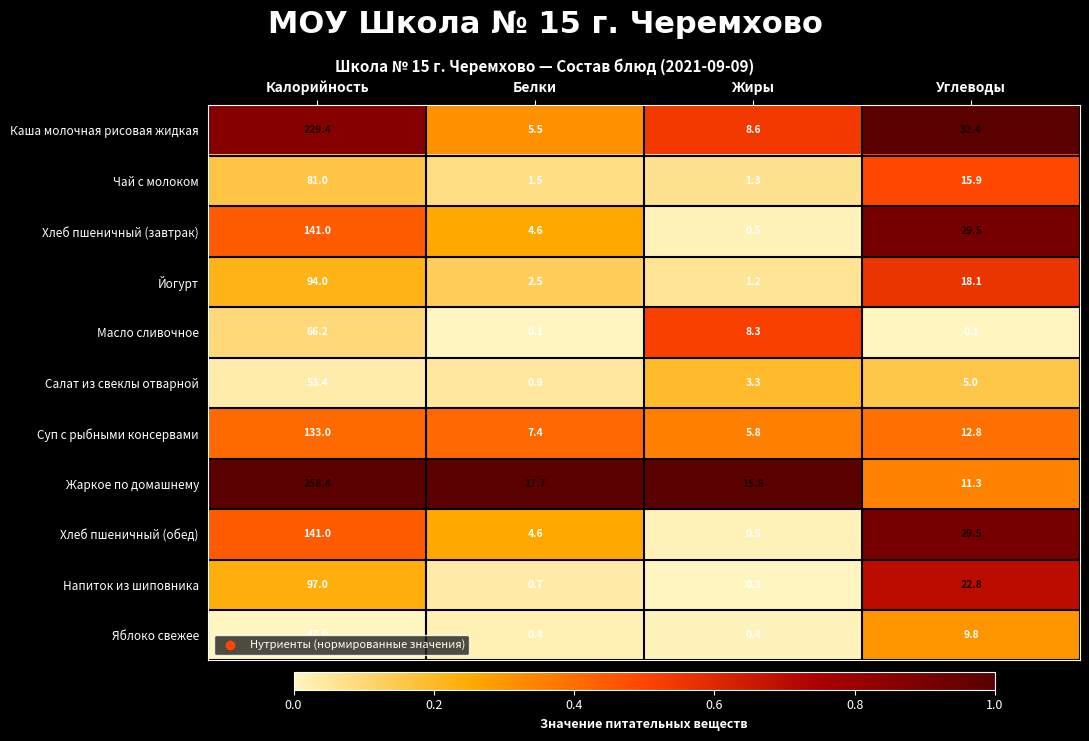

The value of Чай с молоком at Белки is 0.7. True or false?

False